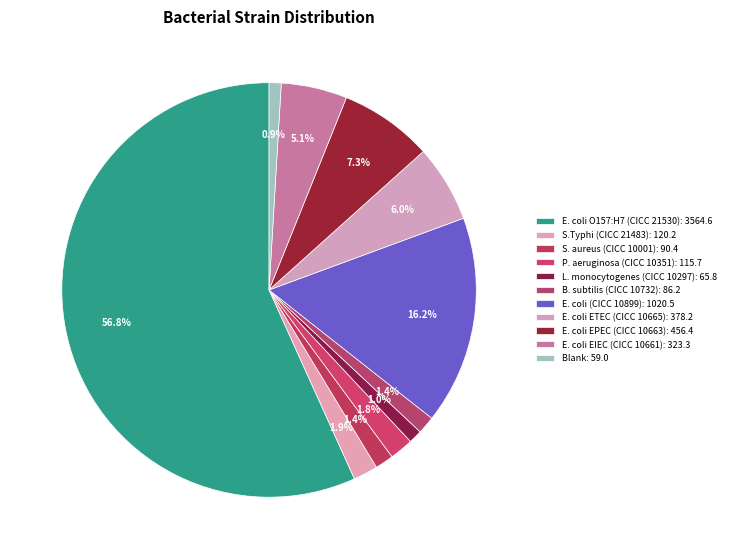

Count the number of slices in the pie.

11